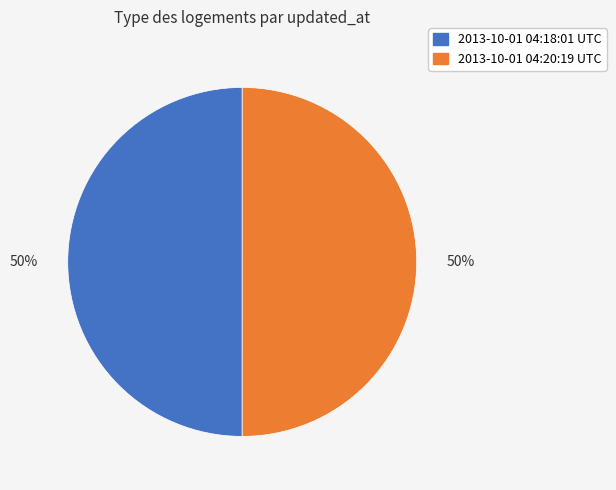

Approximately how many times larger is the value at 2013-10-01 04:18:01 UTC compared to 2013-10-01 04:20:19 UTC?

1.0